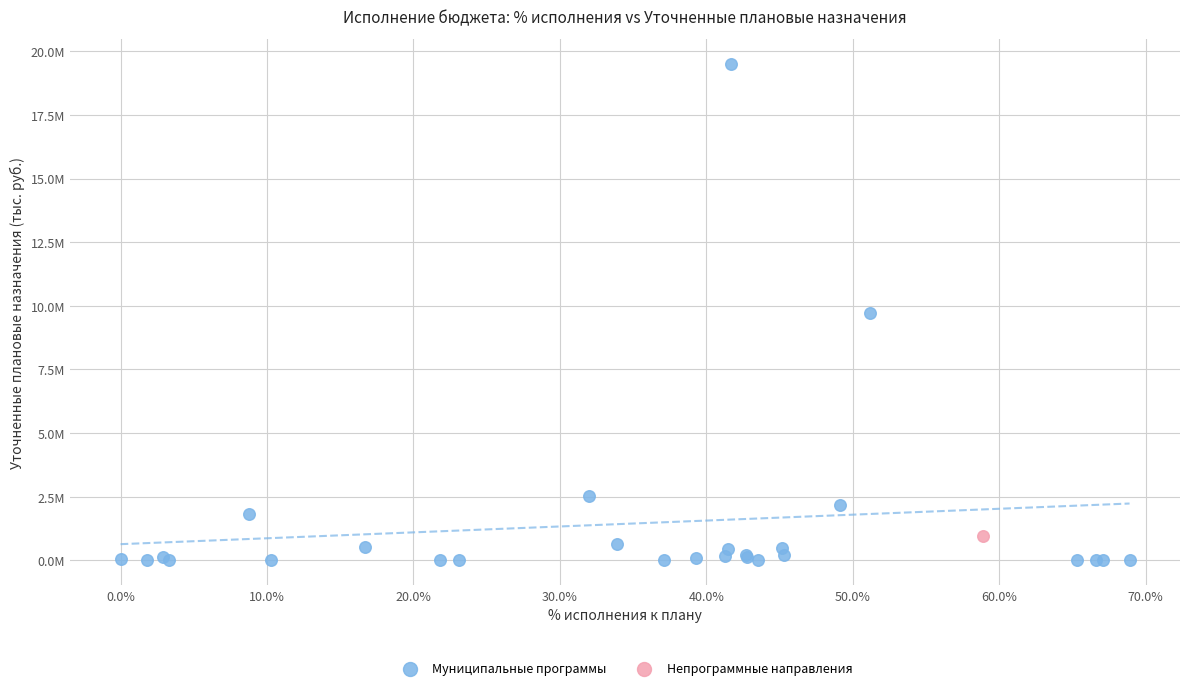

What are all the series names shown in the legend?

Муниципальные программы, Непрограммные направления